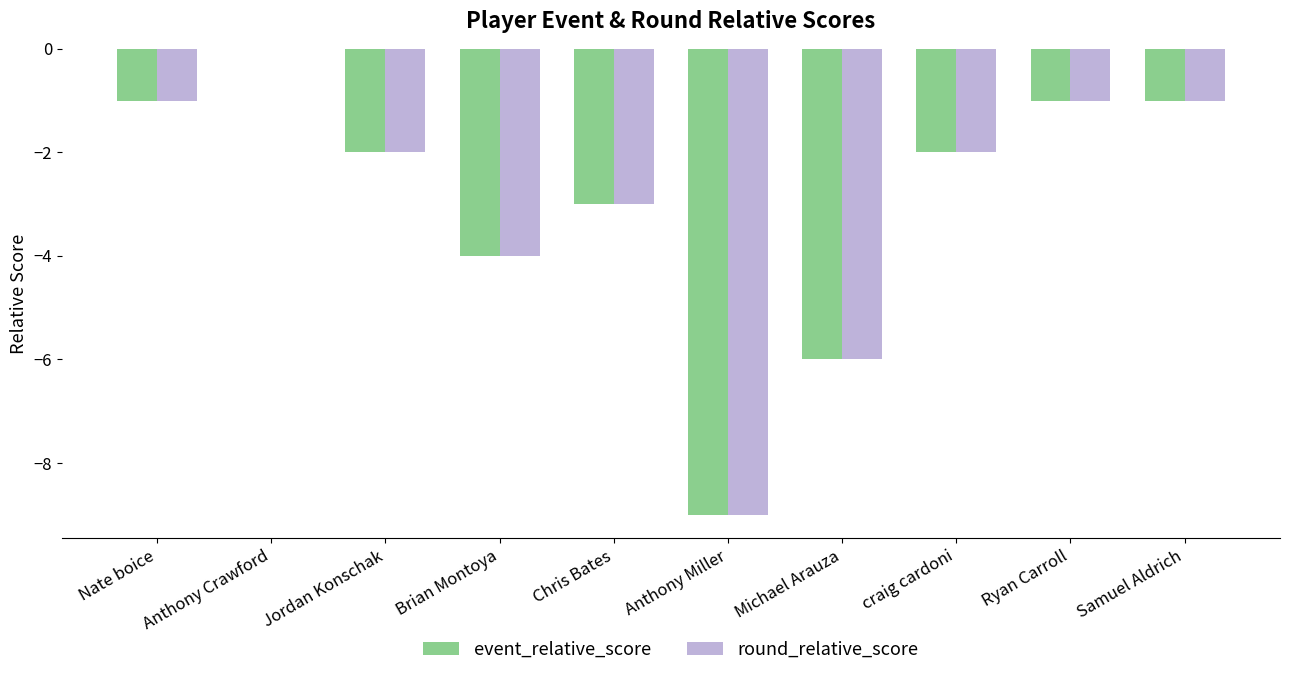

Count the number of categories in the chart.

10